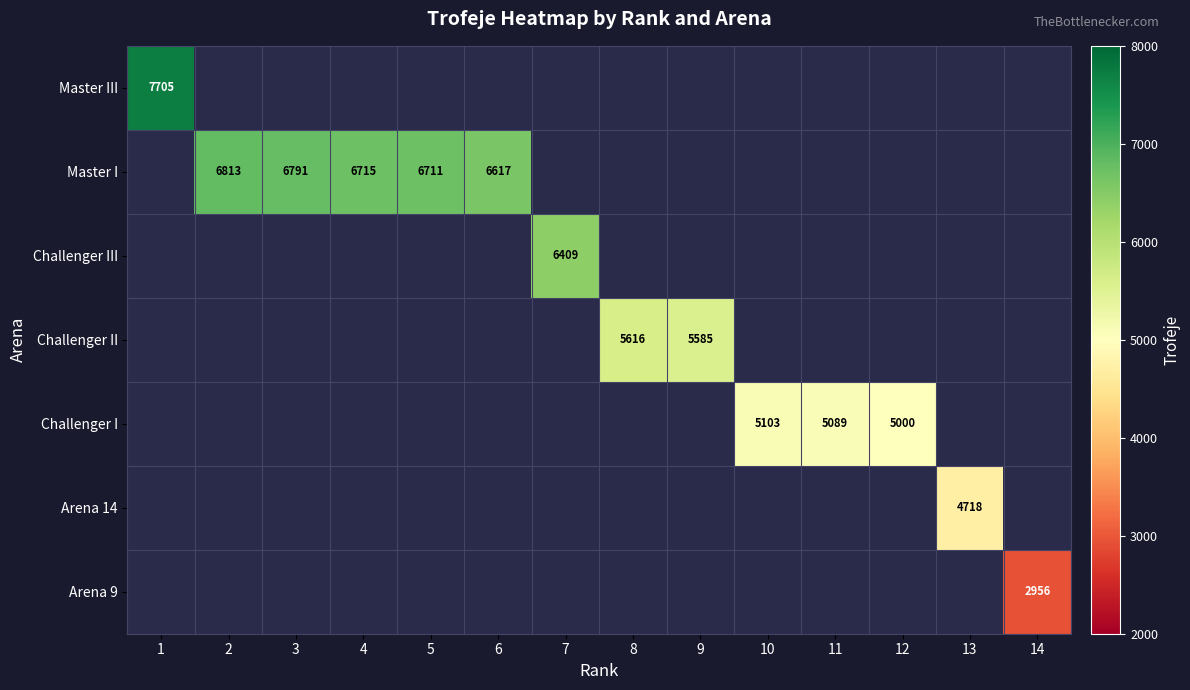

The value of Challenger III at 7 is 6409. True or false?

True